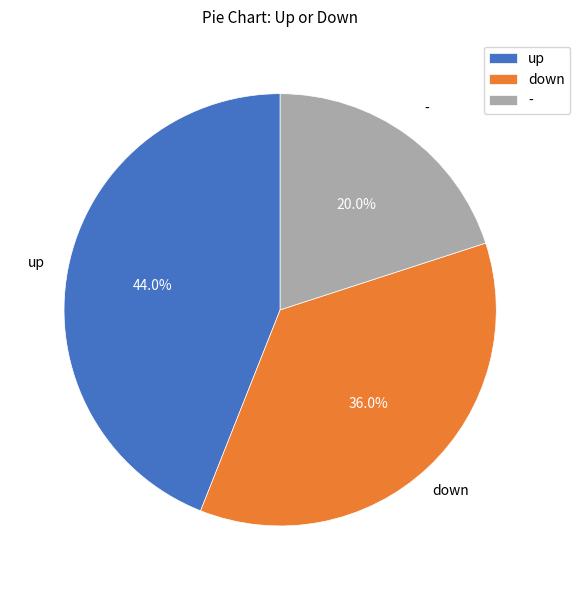

Which slice is the smallest?

-